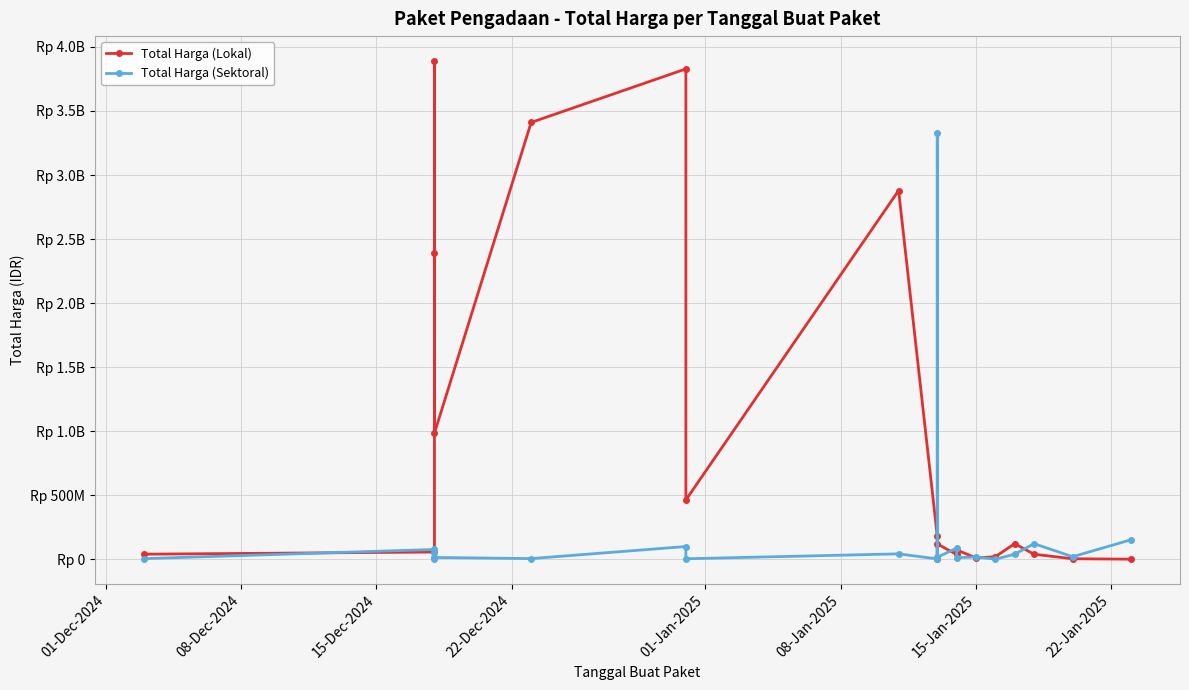

What is the difference between the second highest and minimum values in the Total Harga (Lokal) series?

3825250000